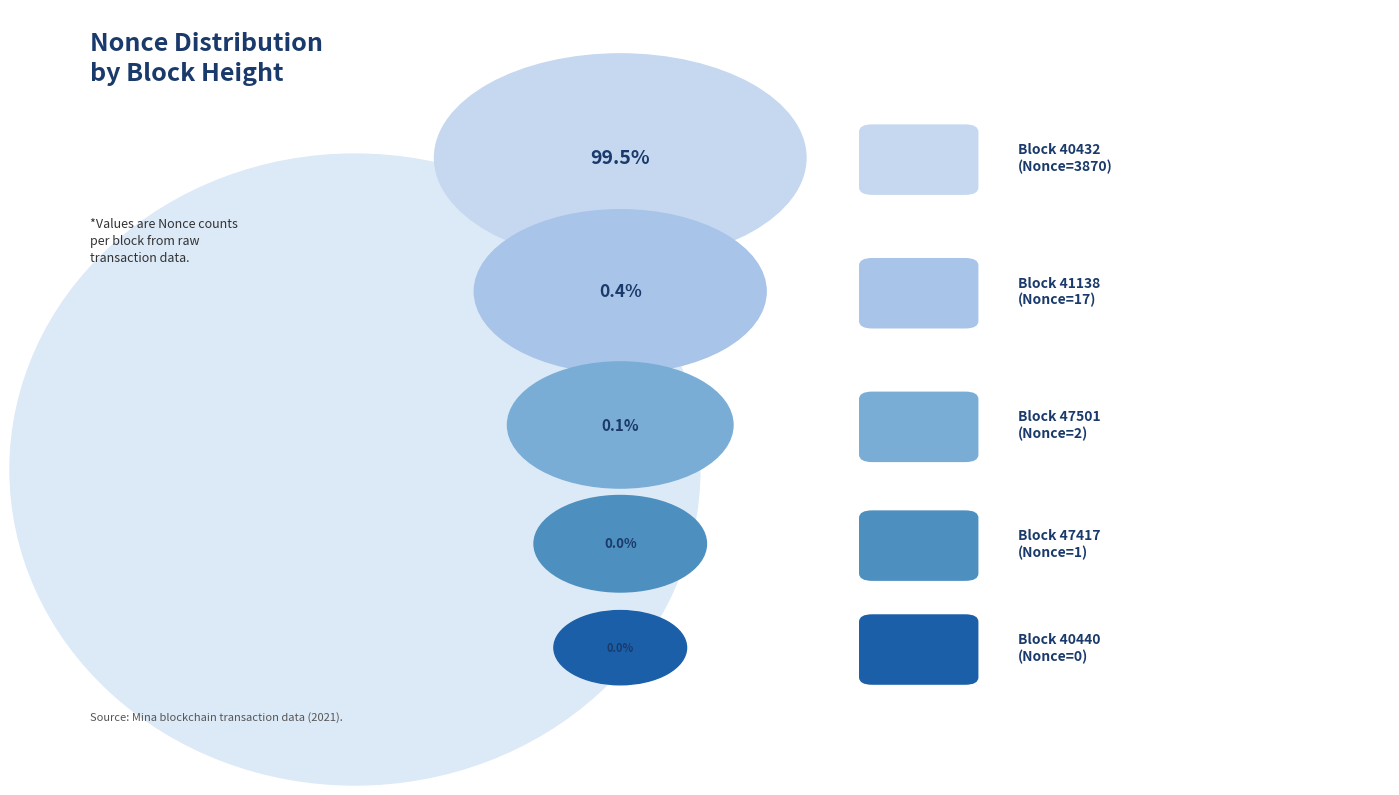

What is the change in value from 47501 to 40432?

+3868